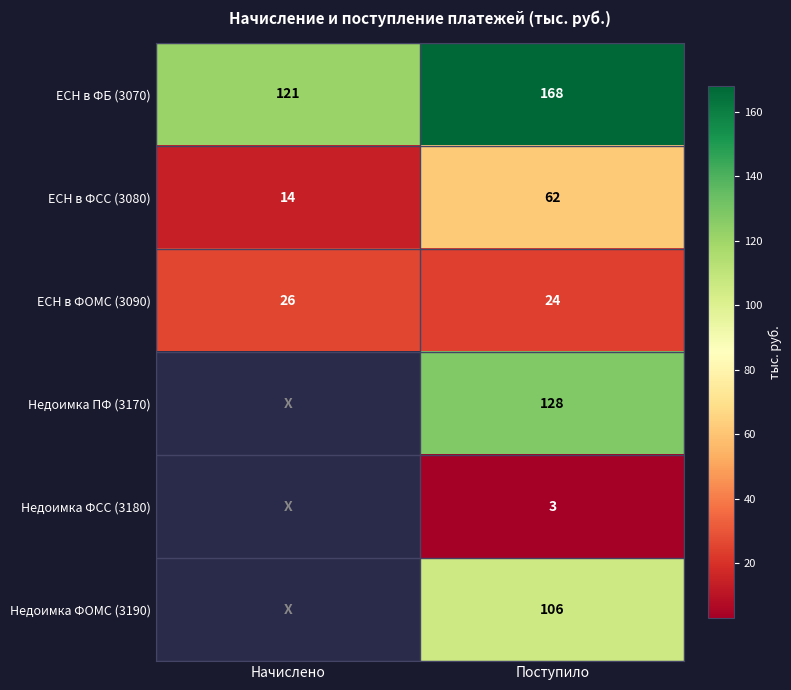

Between Поступило and Начислено, which is larger?

Поступило